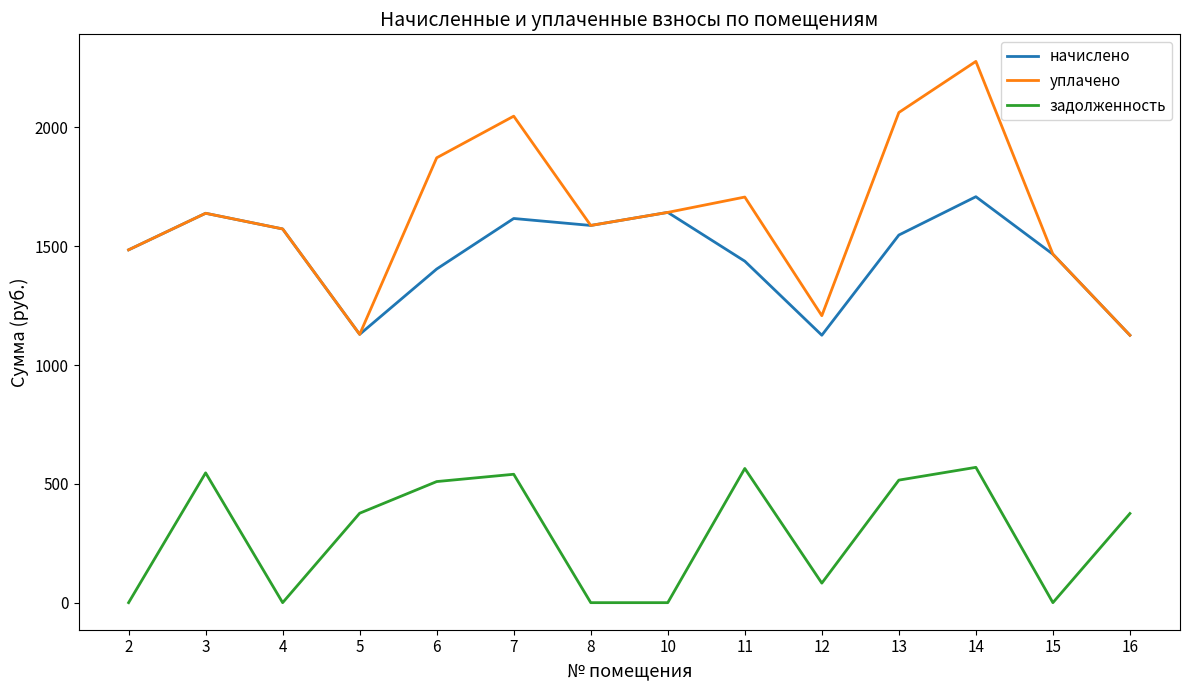

List the series in order of their peak value, lowest first.

задолженность, начислено, уплачено